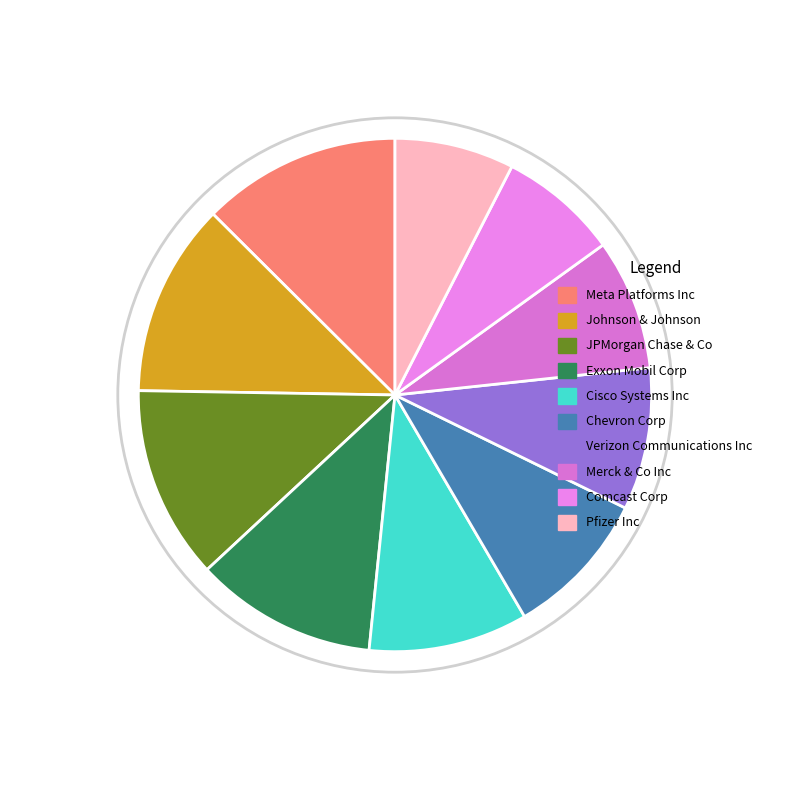

Is there any slice that represents more than half of the pie?

No